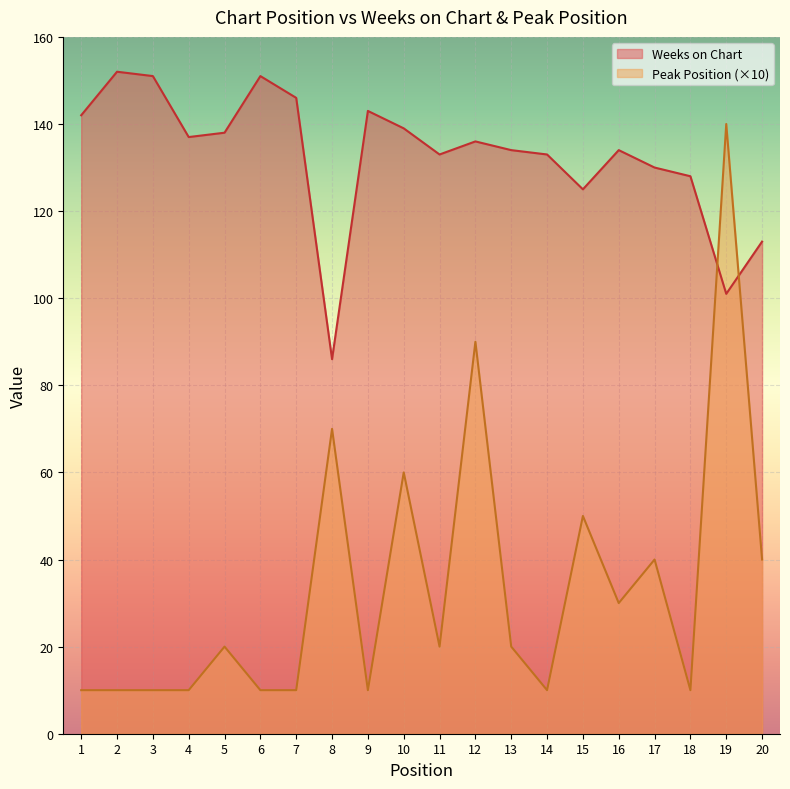

At which label does Peak Position reach its minimum?

1